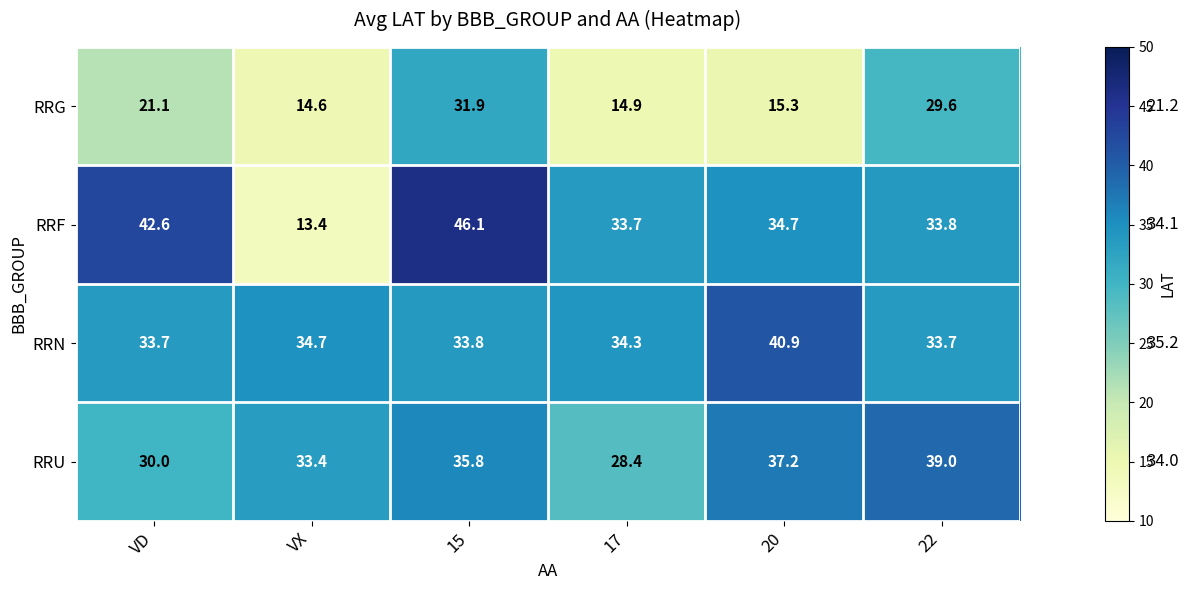

At 22, list the series in order from smallest to largest.

RRG, RRN, RRF, RRU